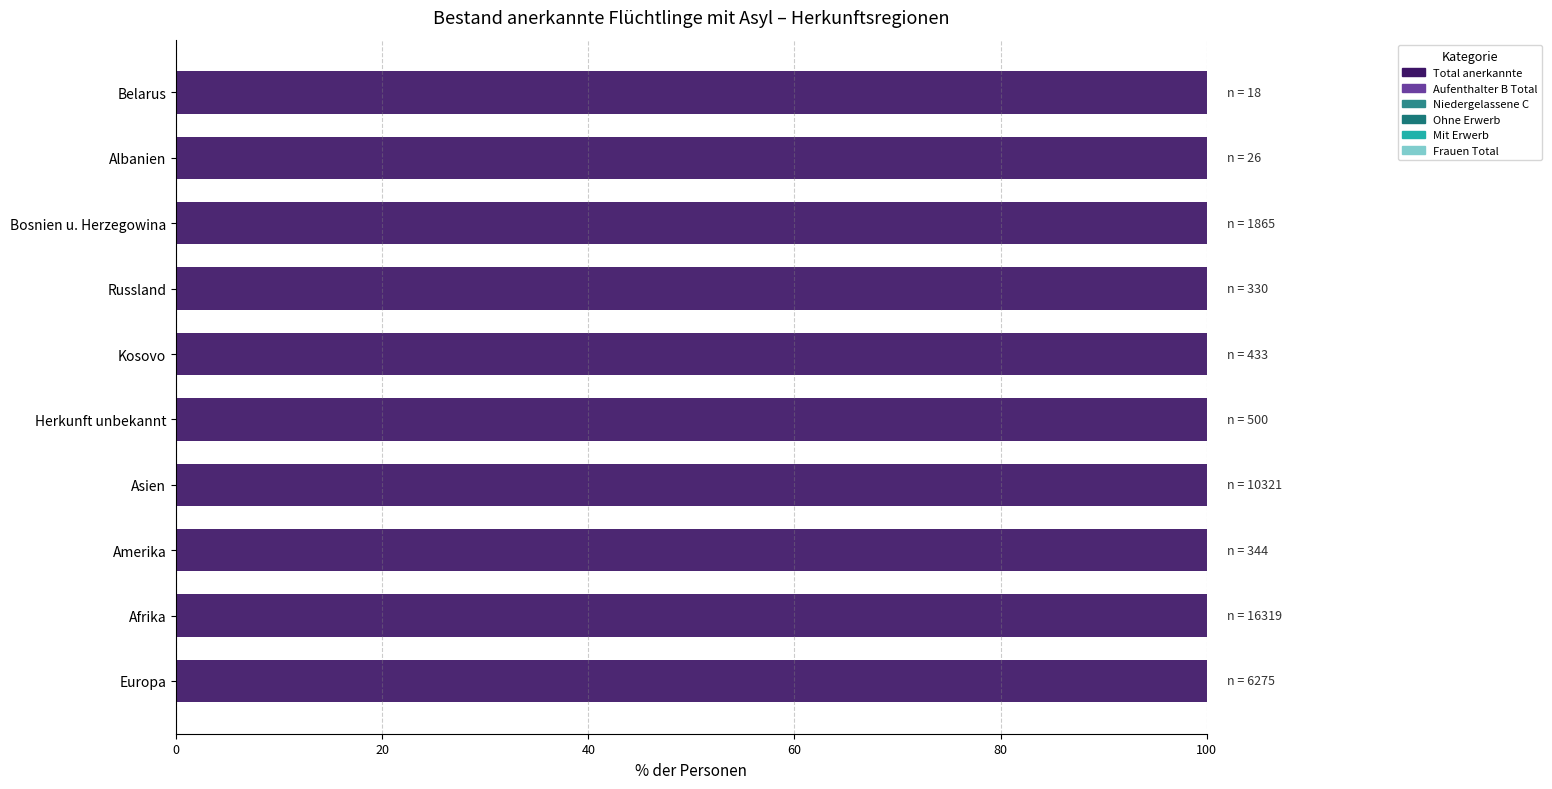

What is the sum of all Mit Erwerb values?

44.4